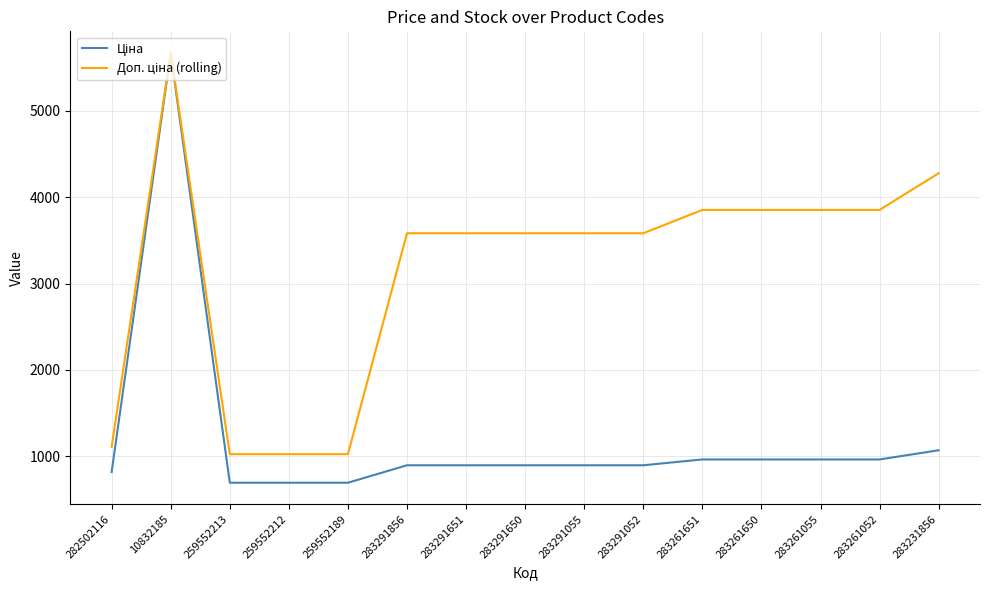

What is the maximum value shown in the chart?

5673.8